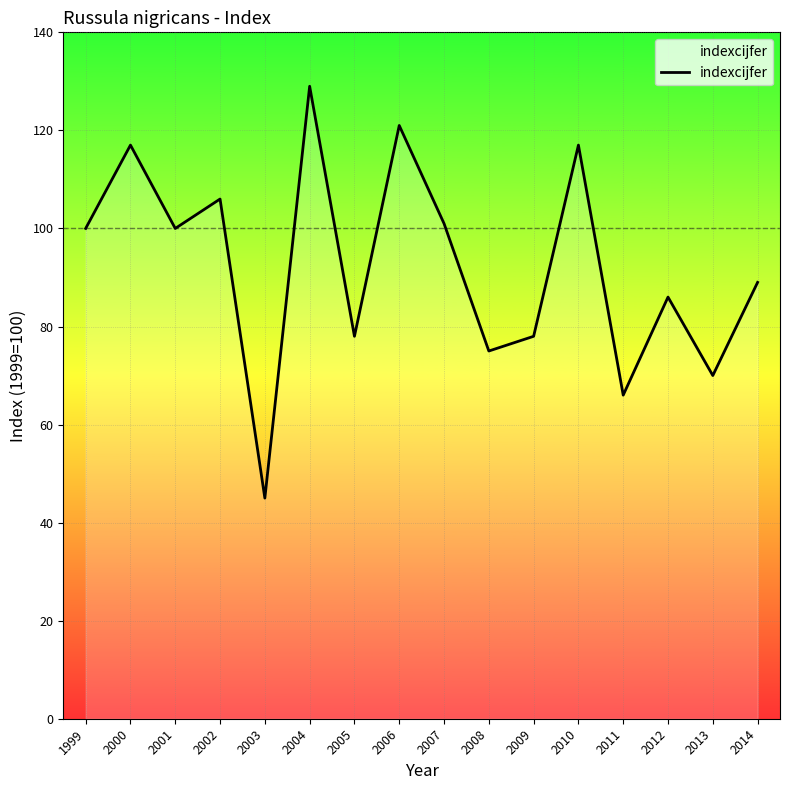

How many lines are shown in the chart?

1